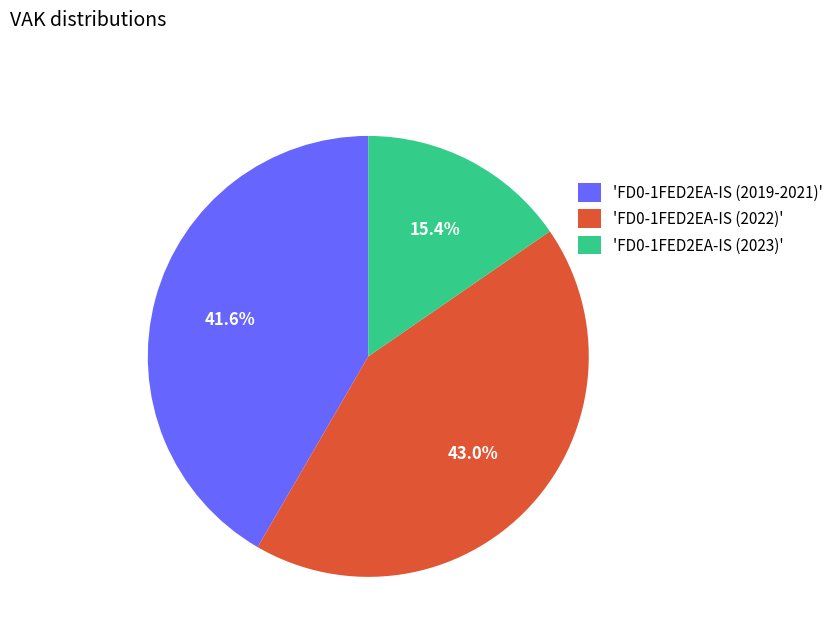

Rank the categories by value from highest to lowest.

'FD0-1FED2EA-IS (2022)', 'FD0-1FED2EA-IS (2019-2021)', 'FD0-1FED2EA-IS (2023)'